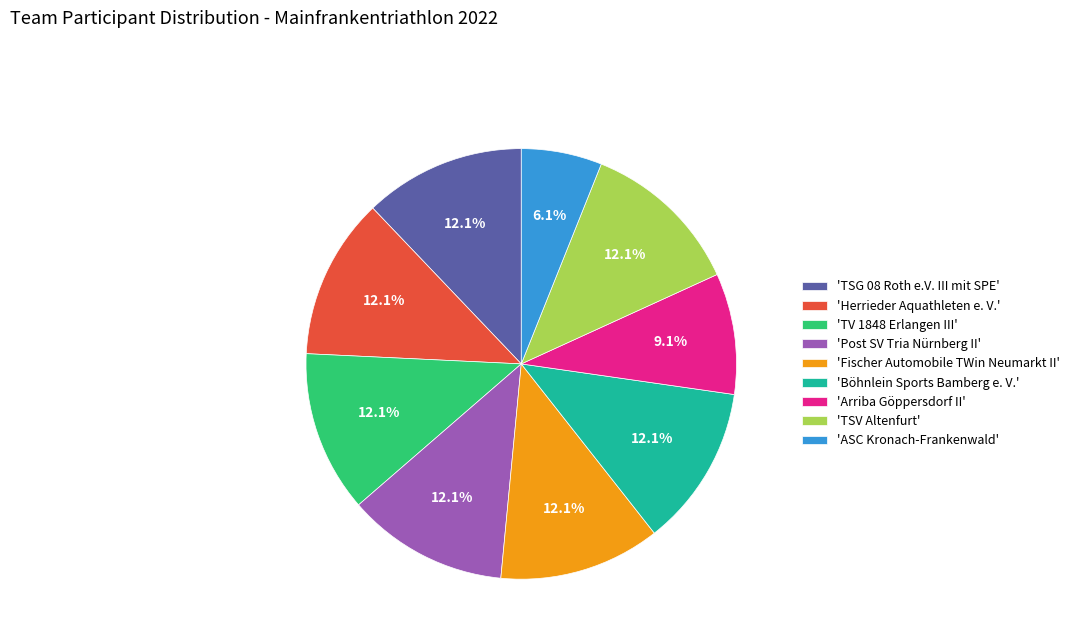

Is 'Fischer Automobile TWin Neumarkt II' the majority of the pie?

No